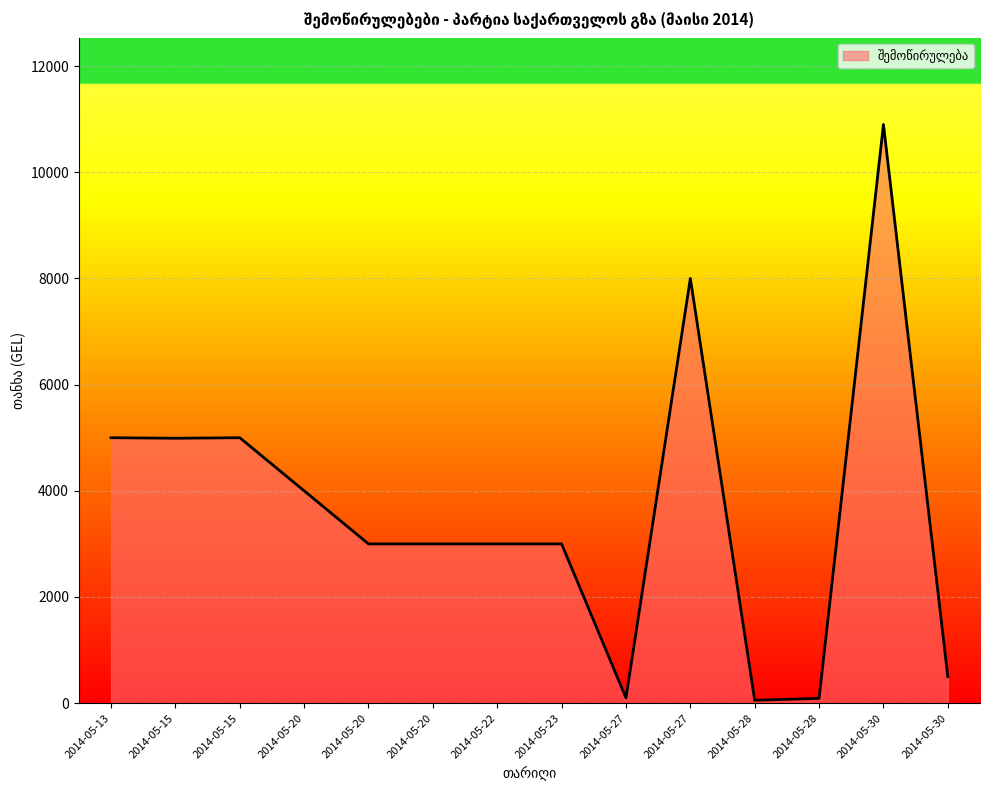

Which label corresponds to the largest value in the chart?

2014-05-30